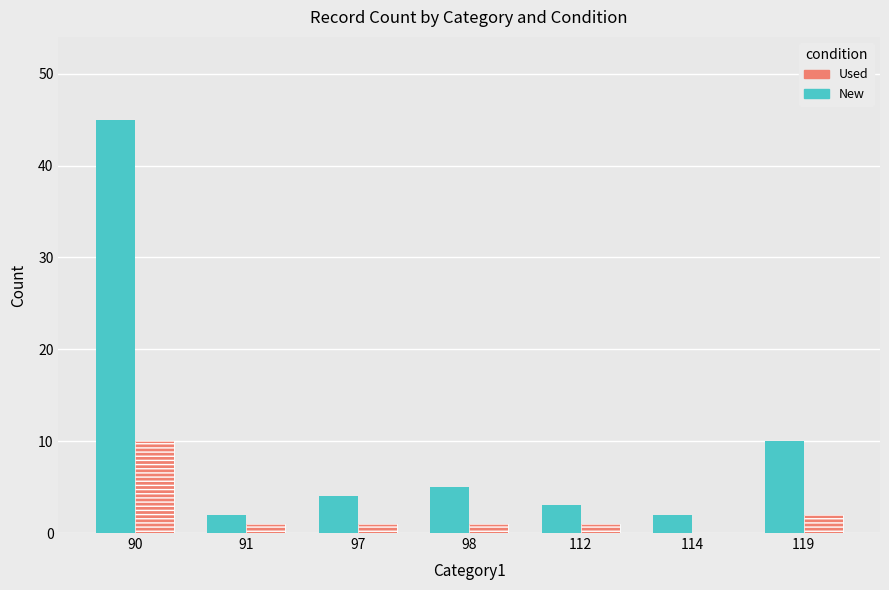

What is the sum of the Used values at 91 and 112?

2